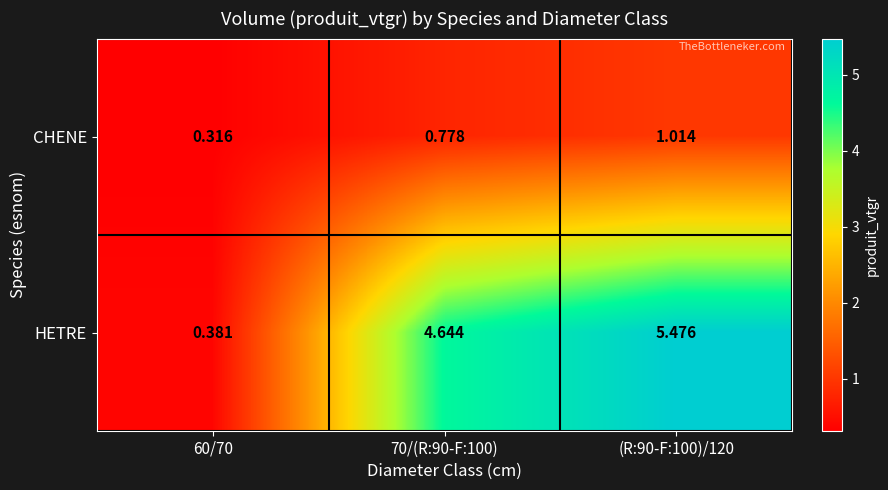

What is the difference between the highest and lowest values at 70/(R:90-F:100)?

3.9